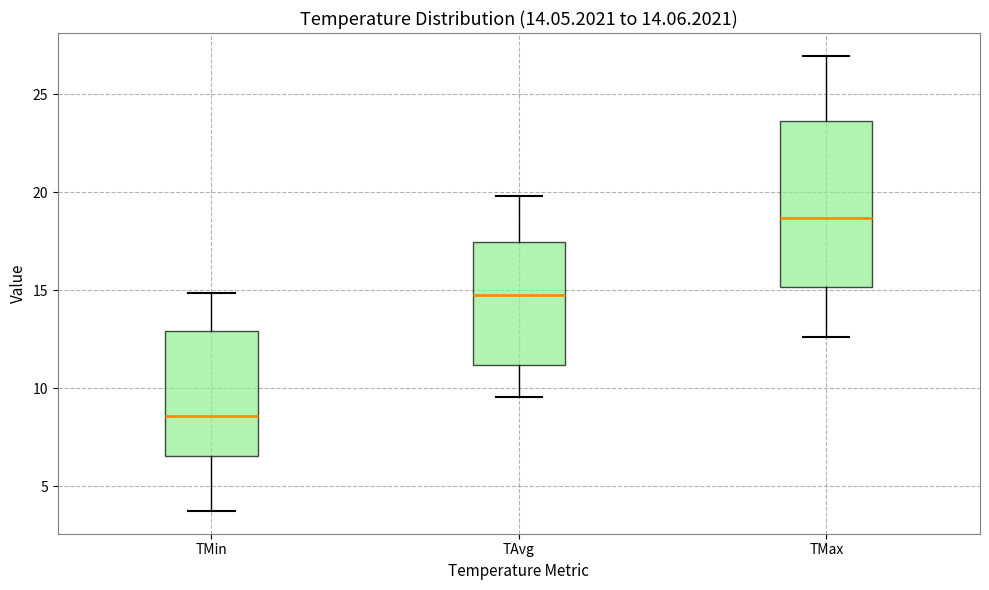

Which box's median line is the lowest?

TMin